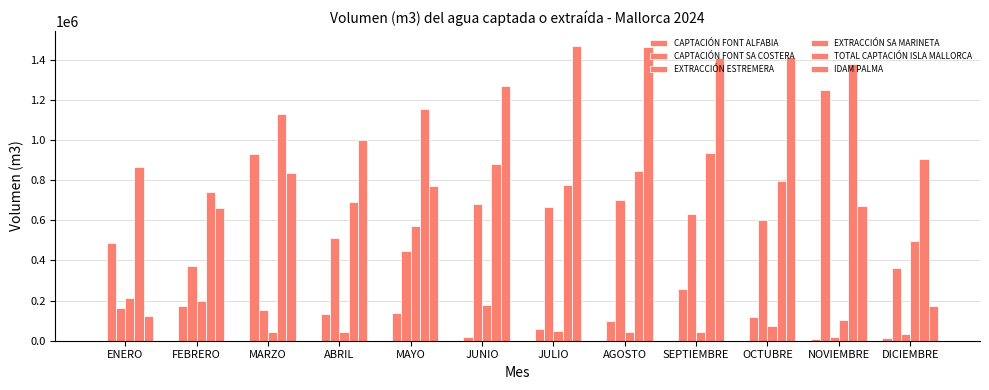

The value of CAPTACIÓN FONT SA COSTERA at ENERO is 264724. True or false?

False